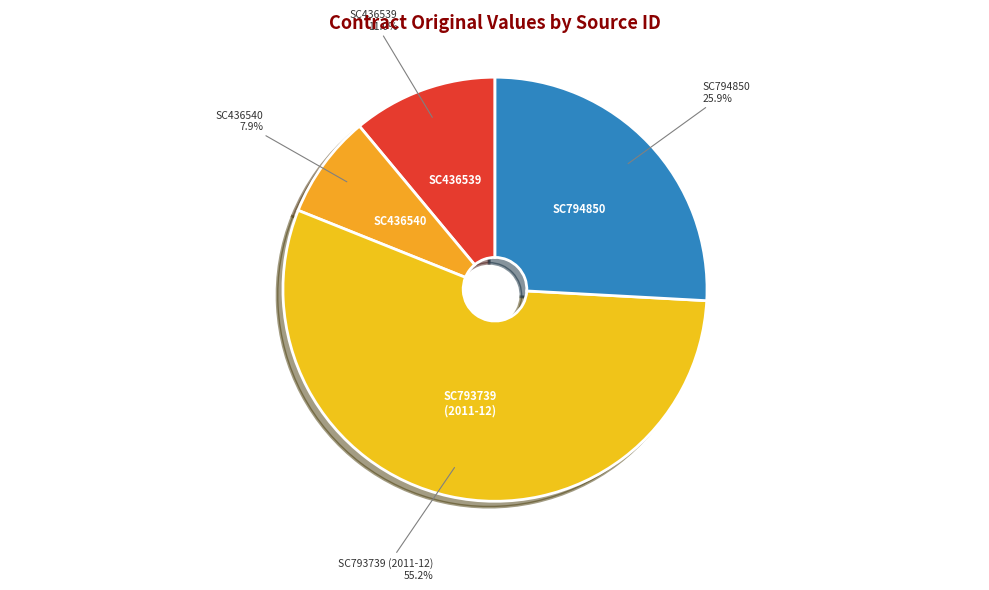

Which slice is the smallest?

SC436540